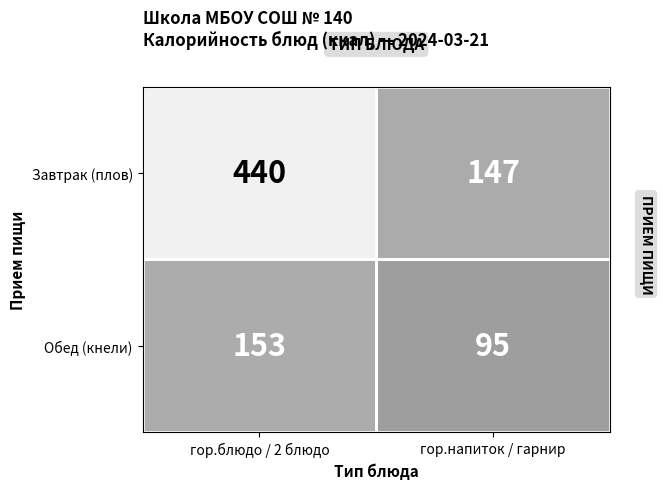

Which series has the largest total across all categories?

Завтрак (плов)